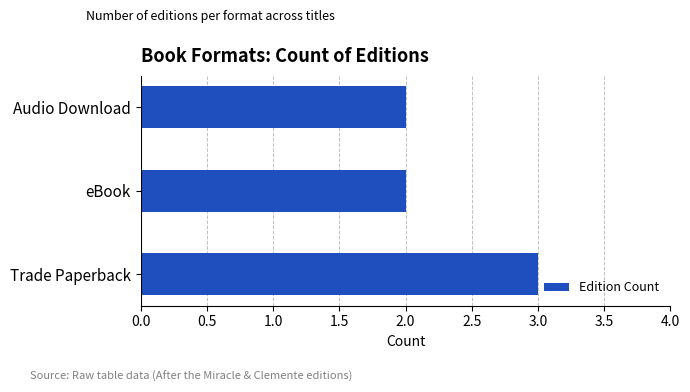

How many bars are there in total?

3